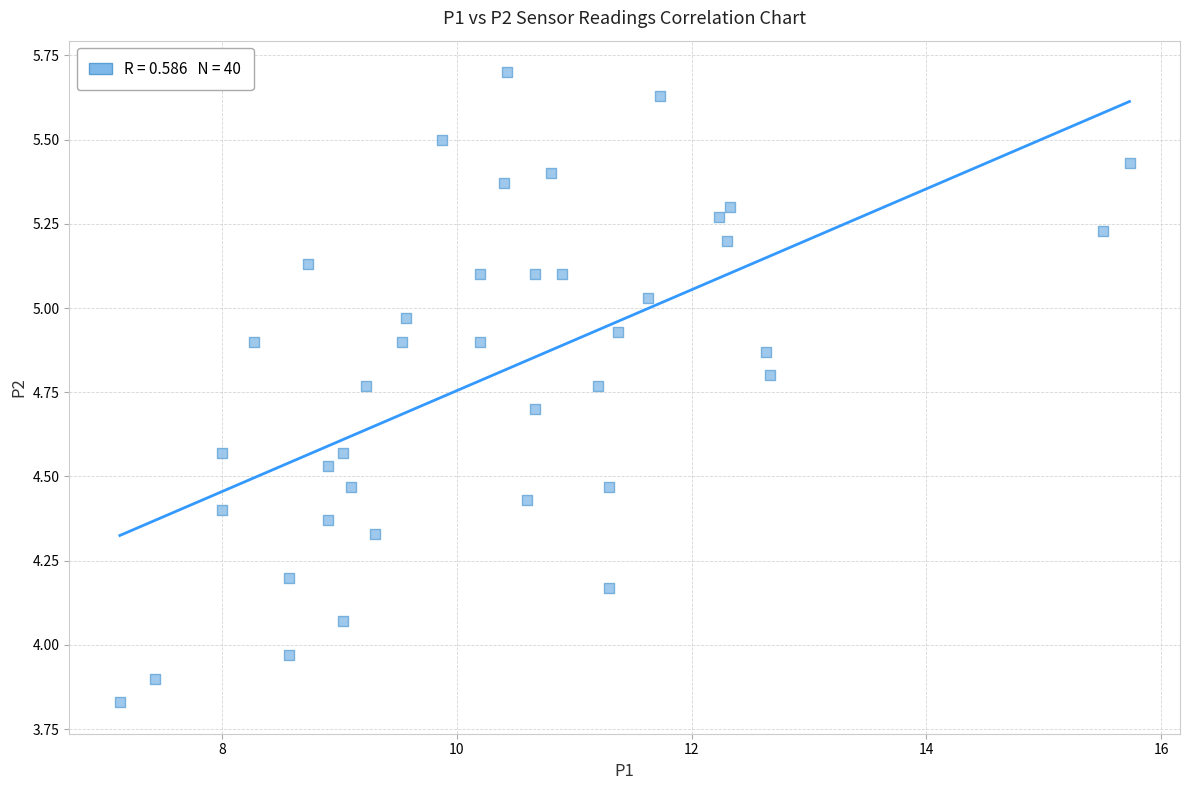

What is the range of X values (max minus min)?

8.6